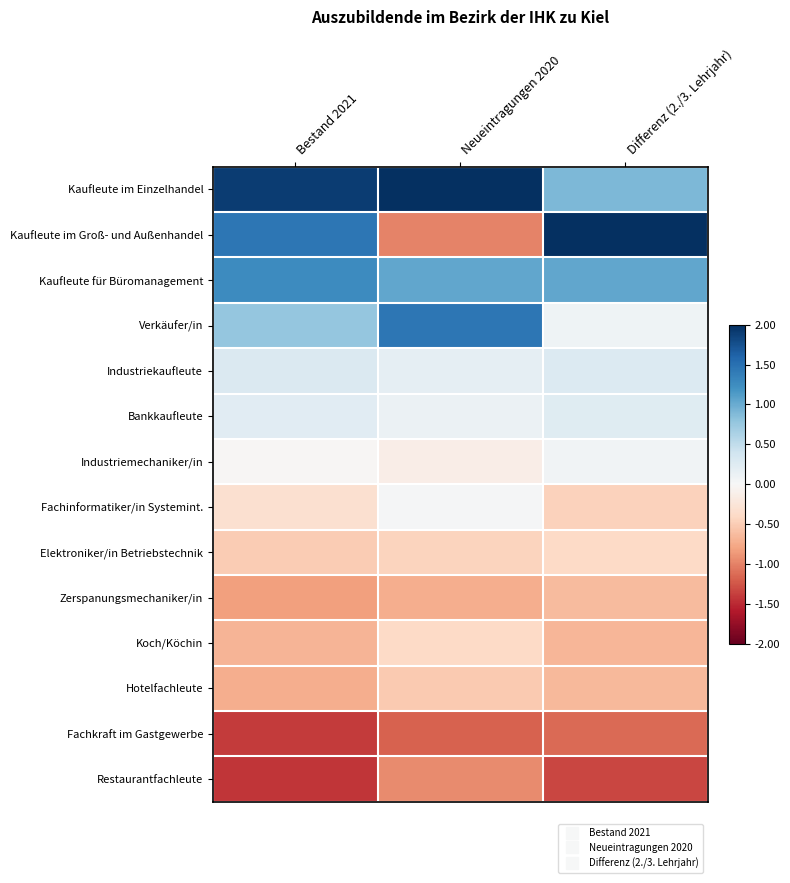

At how many categories does at least one series exceed 0?

3